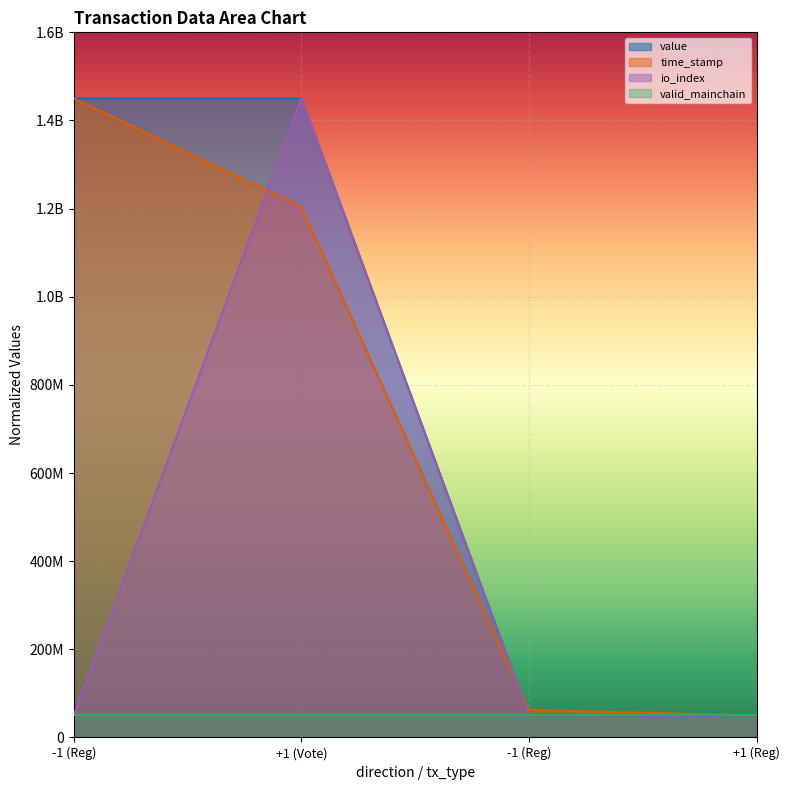

Is it true that value equals 50000000.0 at +1 (Reg)?

True